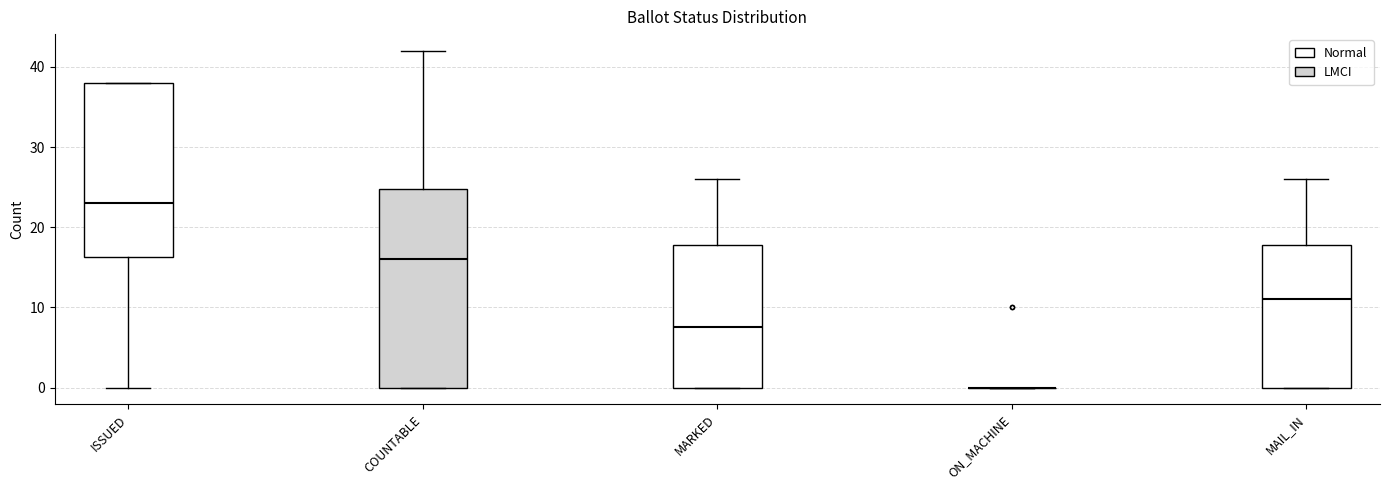

Comparing the boxes themselves (not the whiskers), which one is the tallest?

COUNTABLE